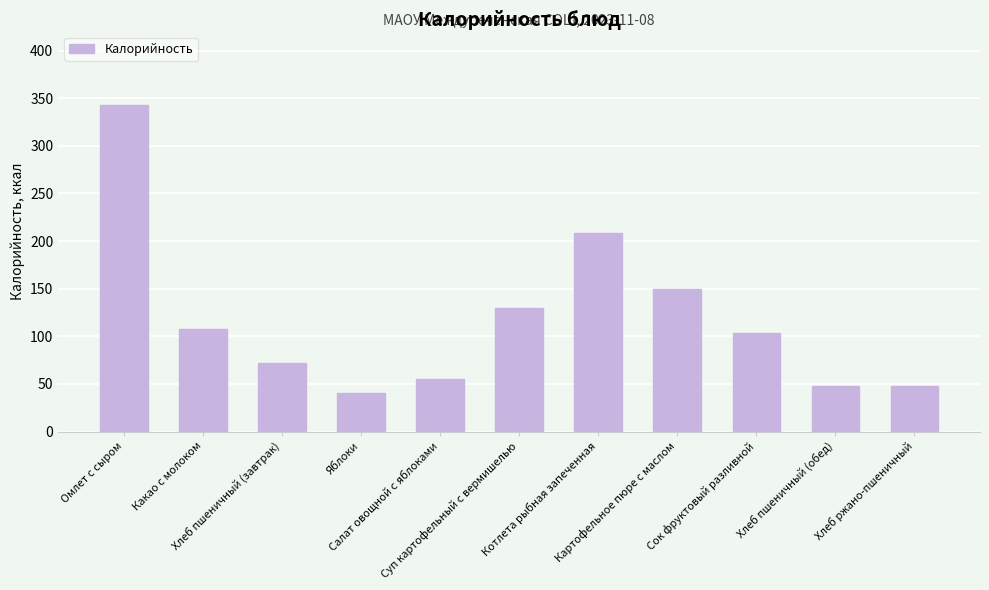

Reading left to right, transcribe all the data shown in this chart.

Омлет с сыром=342.5	Какао с молоком=108.0	Хлеб пшеничный (завтрак)=72.3	Яблоки=41.0	Салат овощной с яблоками=55.0	Суп картофельный с вермишелью=130.0	Котлета рыбная запеченная=208.0	Картофельное пюре с маслом=150.0	Сок фруктовый разливной=104.0	Хлеб пшеничный (обед)=48.0	Хлеб ржано-пшеничный=48.0